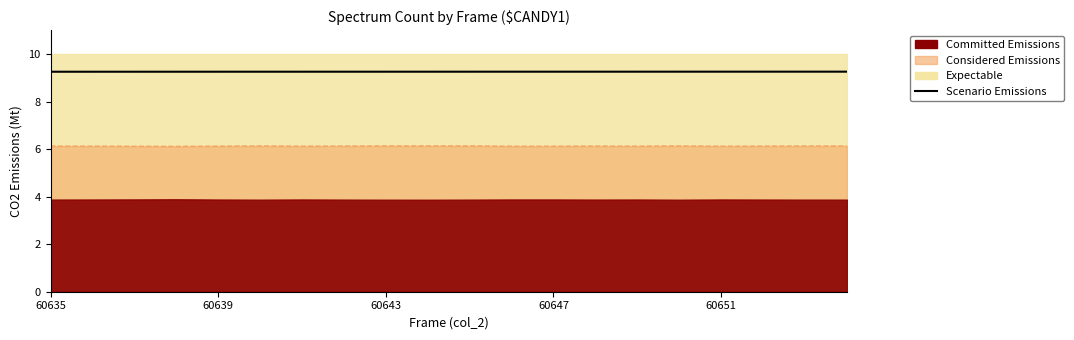

True or false: the data shows 9.3 at 17.

True